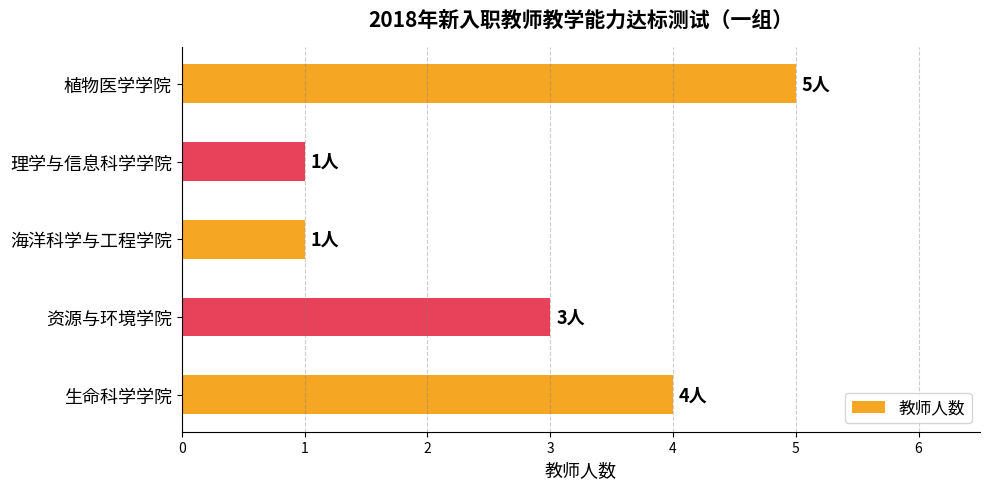

True or false: the data shows 1 at 生命科学学院.

False